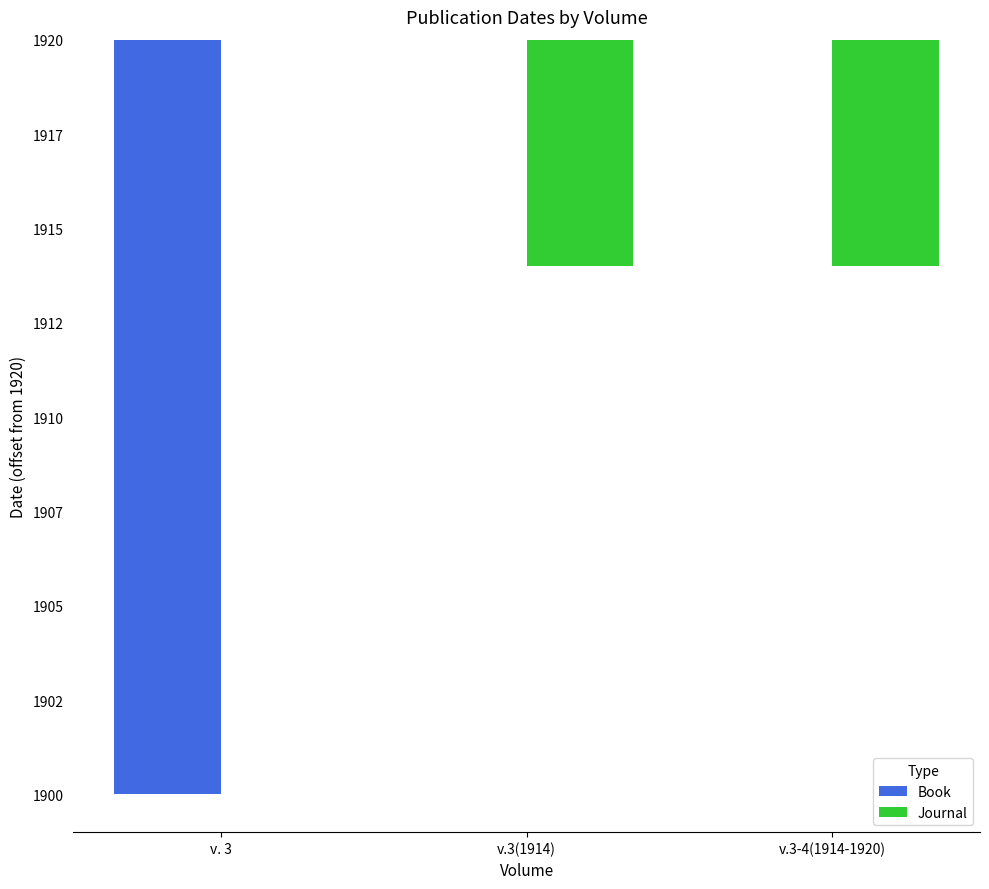

What are all the series names shown in the legend?

Book, Journal